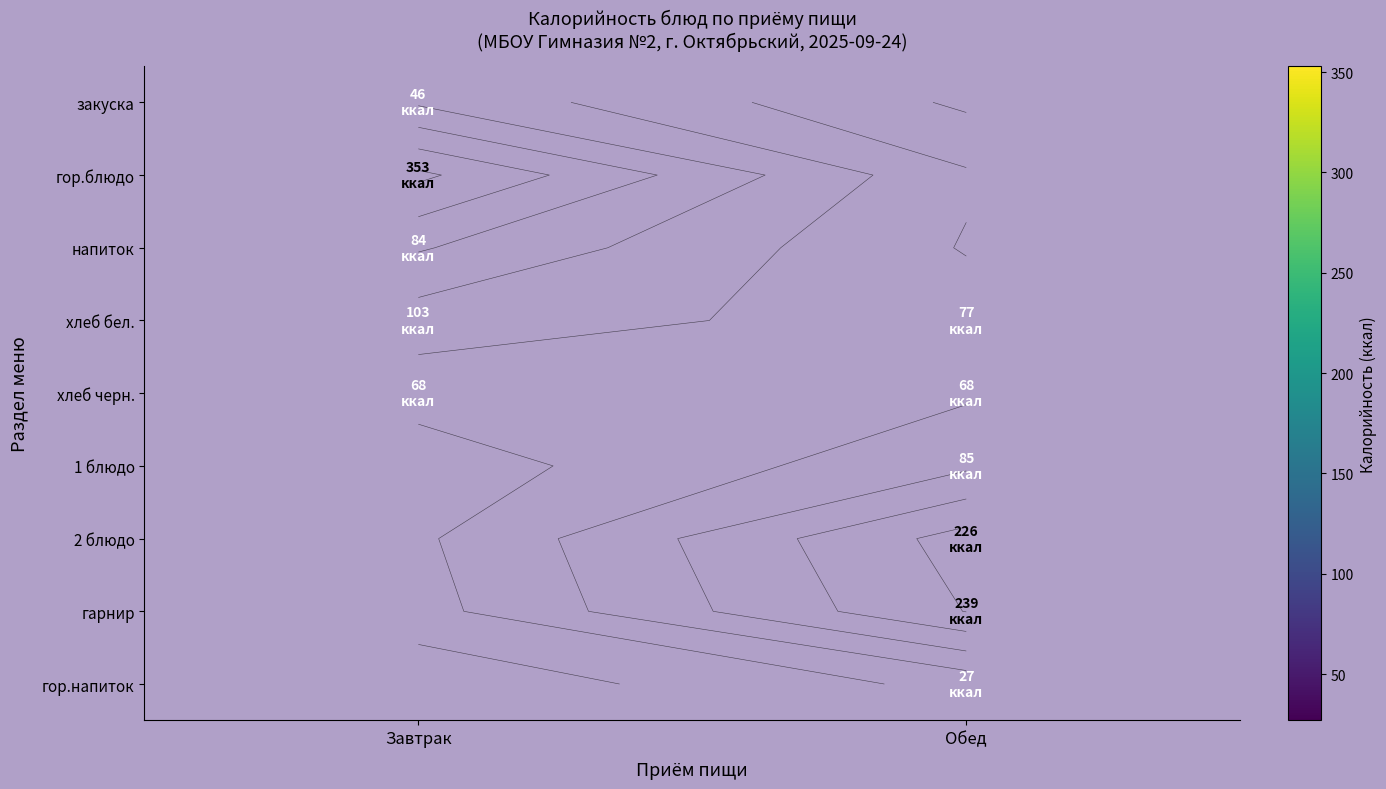

True or false: 1 блюдо has a value of 85.0 at Обед.

True